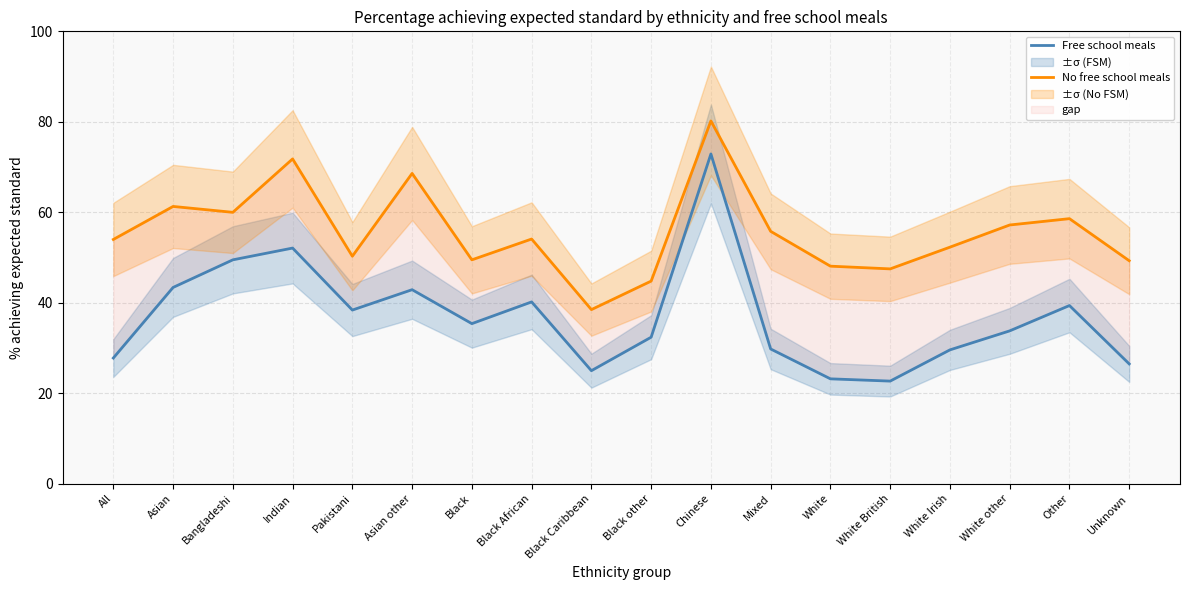

Rank the series by their average value, from lowest to highest.

Free school meals, No free school meals